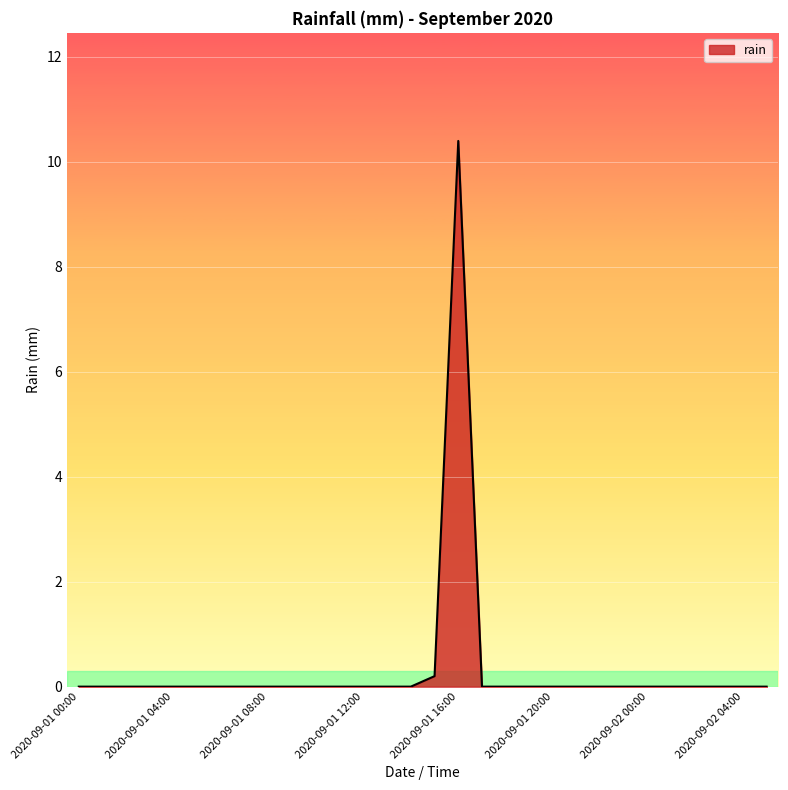

What is the difference between the maximum and minimum values?

10.4